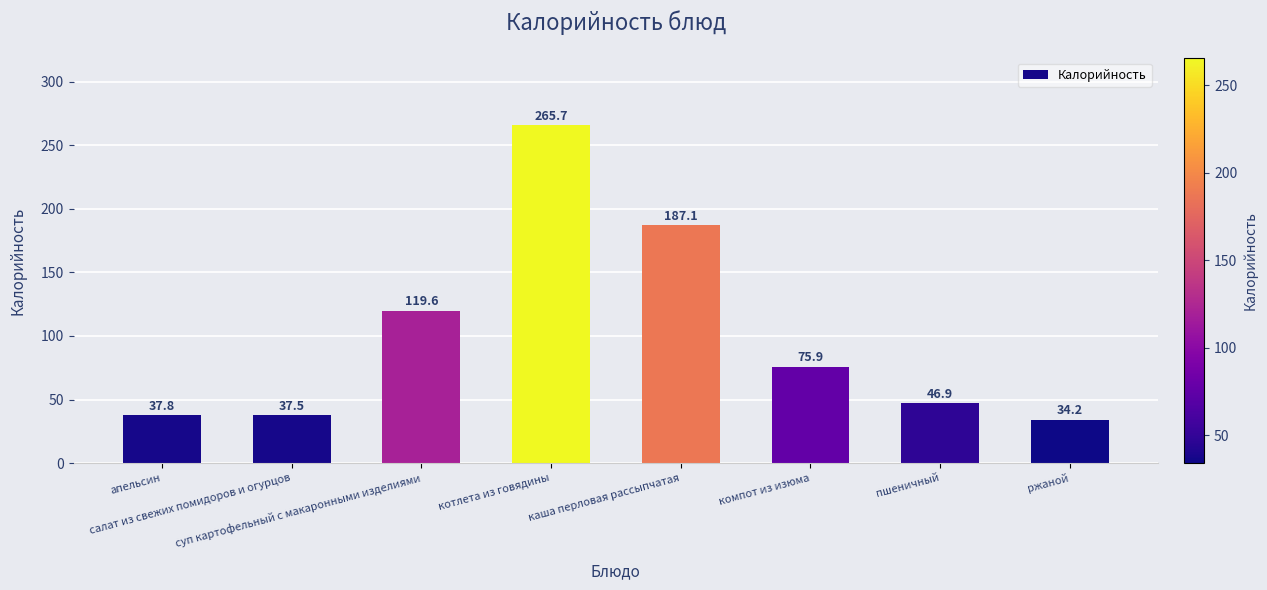

List the labels in order of value, largest first.

котлета из говядины, каша перловая рассыпчатая, суп картофельный с макаронными изделиями, компот из изюма, пшеничный, апельсин, салат из свежих помидоров и огурцов, ржаной